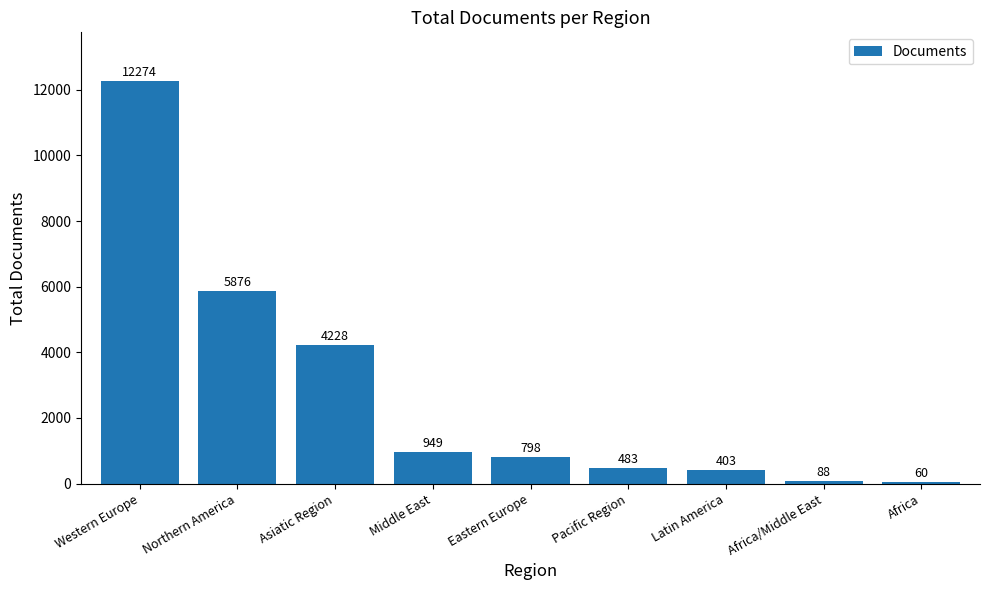

How many bars are there in total?

9